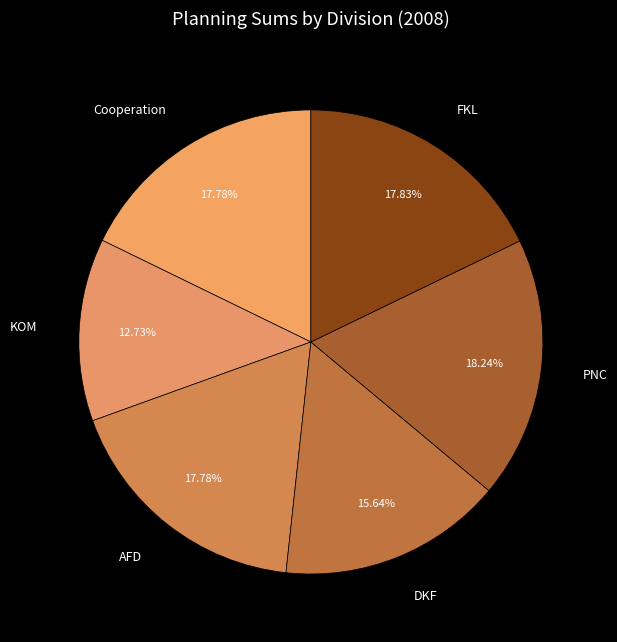

What is the smallest slice in the pie chart?

KOM